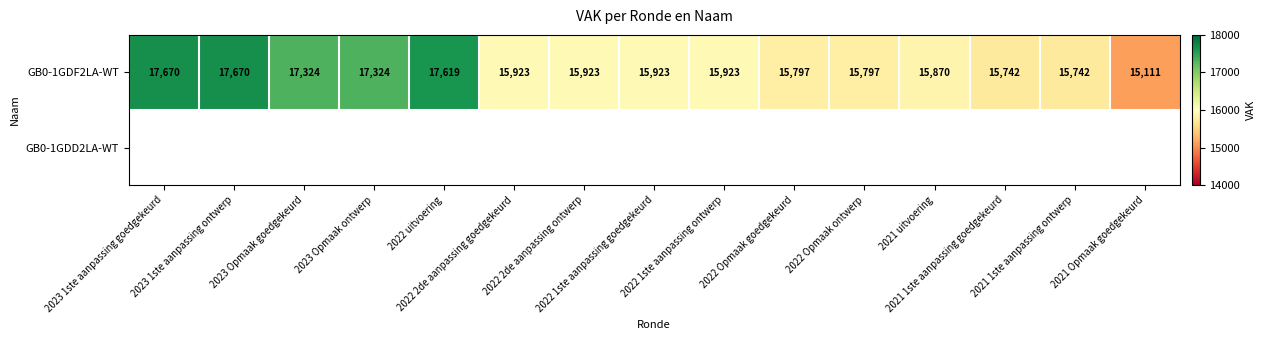

What is the sum of all GB0-1GDF2LA-WT values?

245358